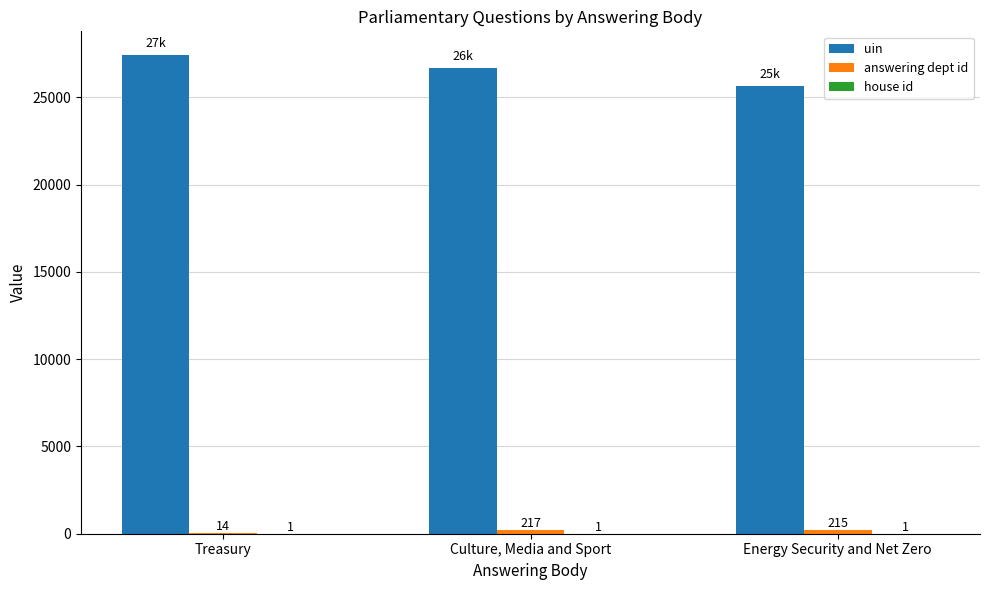

At which category does the chart reach its peak across all series?

Treasury